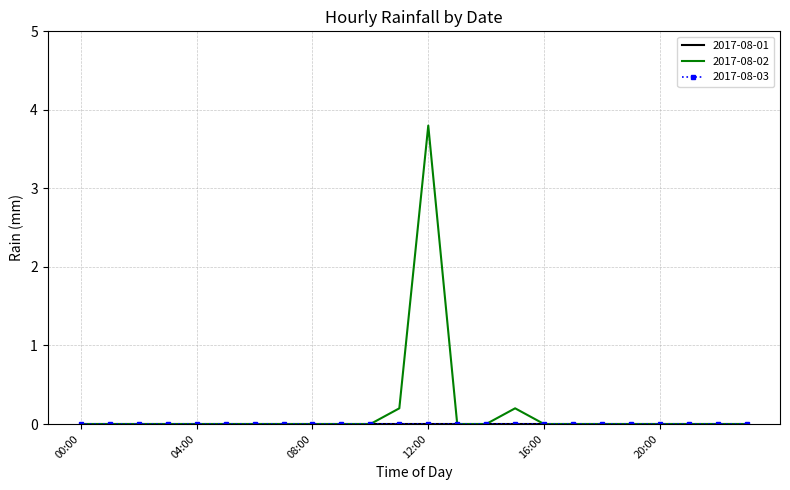

At which label does 2017-08-03 reach its minimum?

00:00